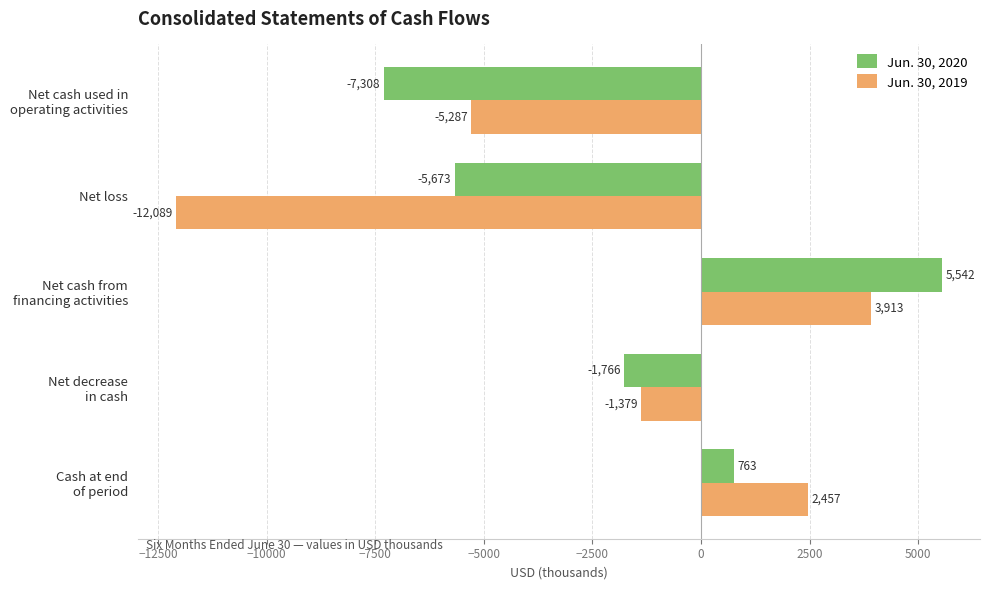

List the labels in order of Jun. 30, 2019 value, largest first.

Net cash from
financing activities, Cash at end
of period, Net decrease
in cash, Net cash used in
operating activities, Net loss